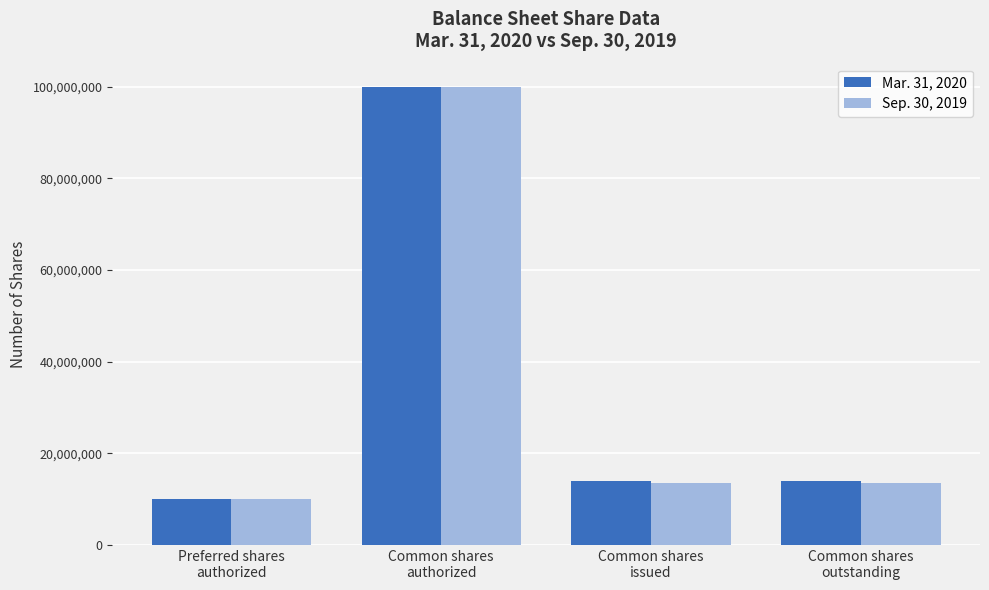

What is the label of the 2nd bar from the left?

Common shares
authorized